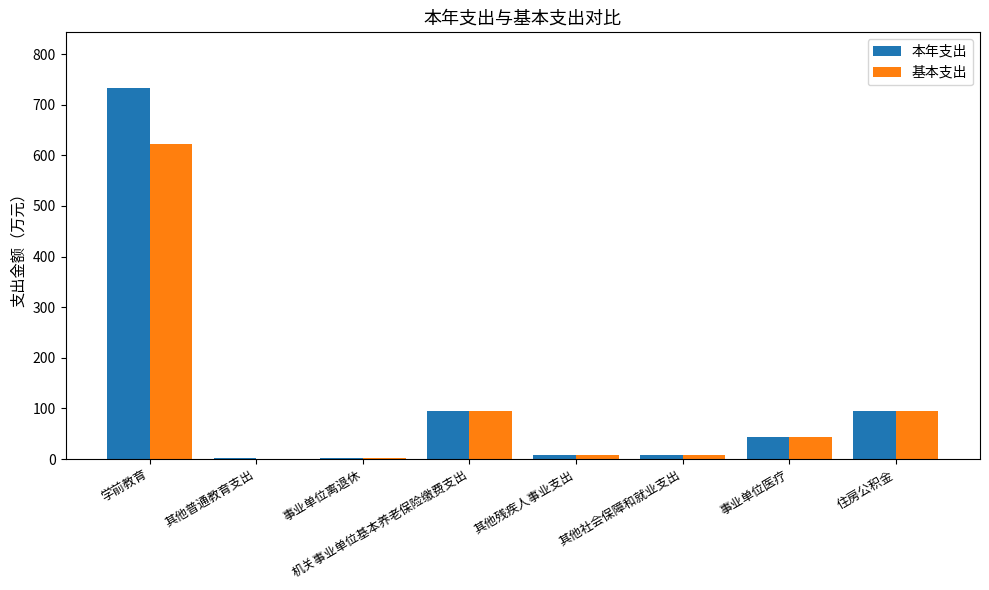

Is the value of 基本支出 at 其他普通教育支出 greater than the value of 本年支出 at 事业单位医疗?

No